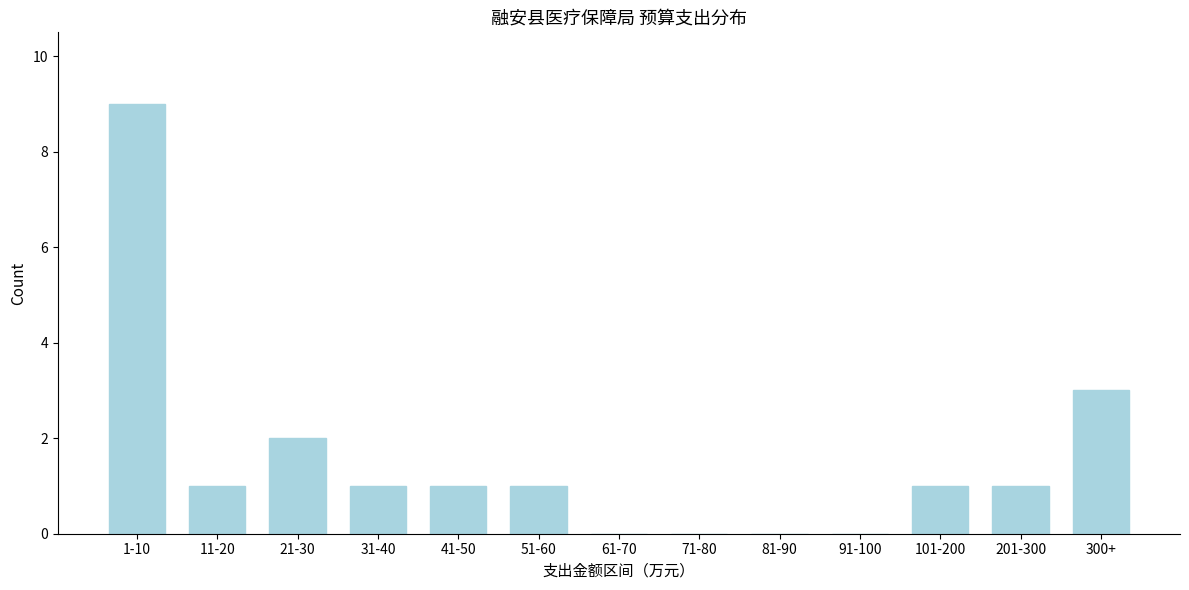

Reading right to left, transcribe all the data shown in this chart.

300+=3	201-300=1	101-200=1	91-100=0	81-90=0	71-80=0	61-70=0	51-60=1	41-50=1	31-40=1	21-30=2	11-20=1	1-10=9